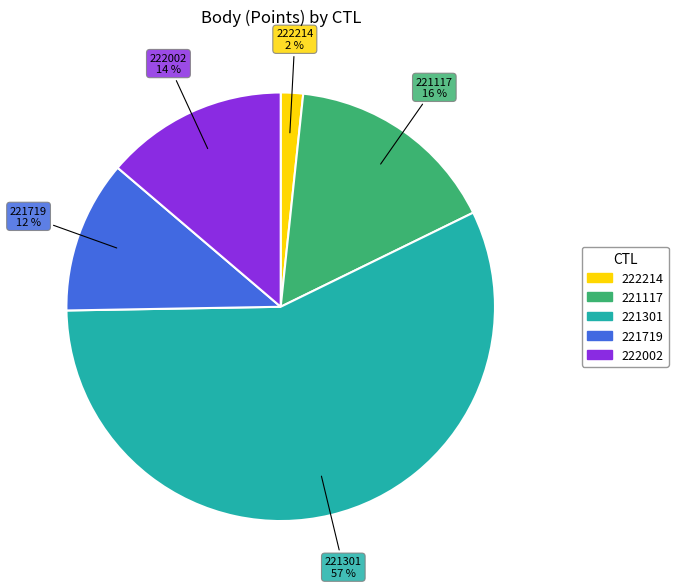

Is the sum of 221719 and 221301 greater than half?

Yes